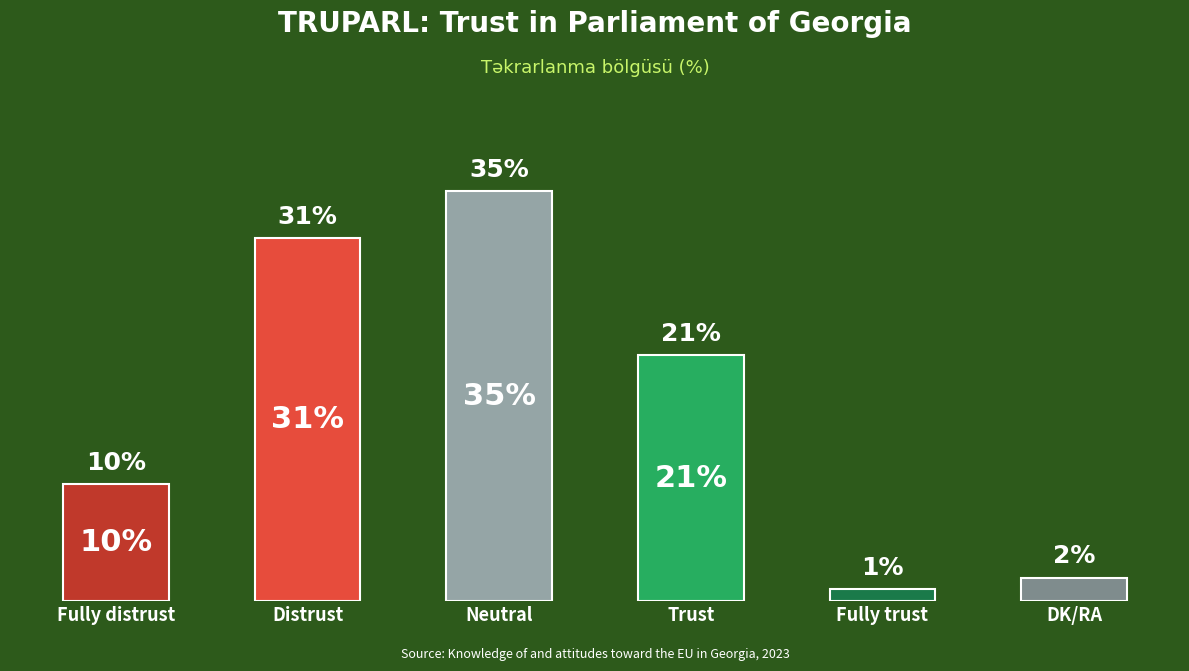

Which has a higher value, Trust or Fully distrust?

Trust